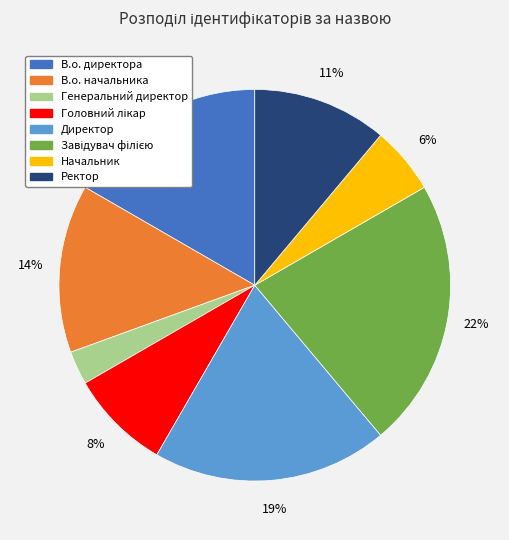

Is the sum of Ректор and В.о. начальника greater than half?

No